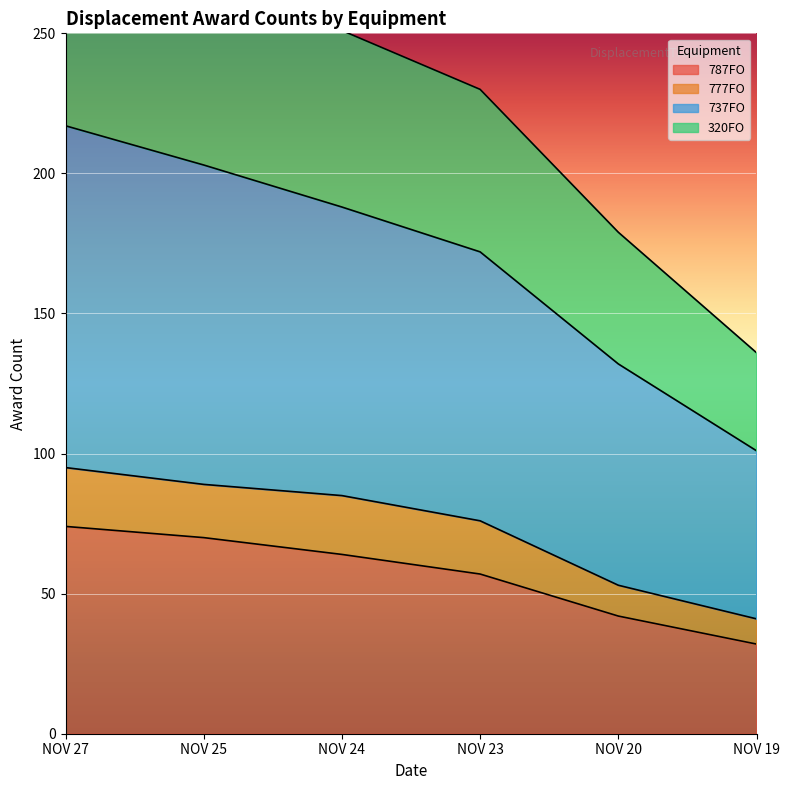

True or false: 787FO has a value of 74 at NOV 27.

True